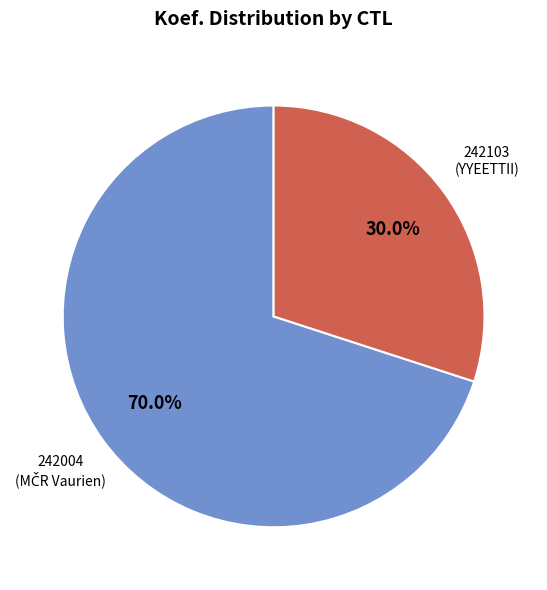

Is there a majority slice in this chart?

Yes